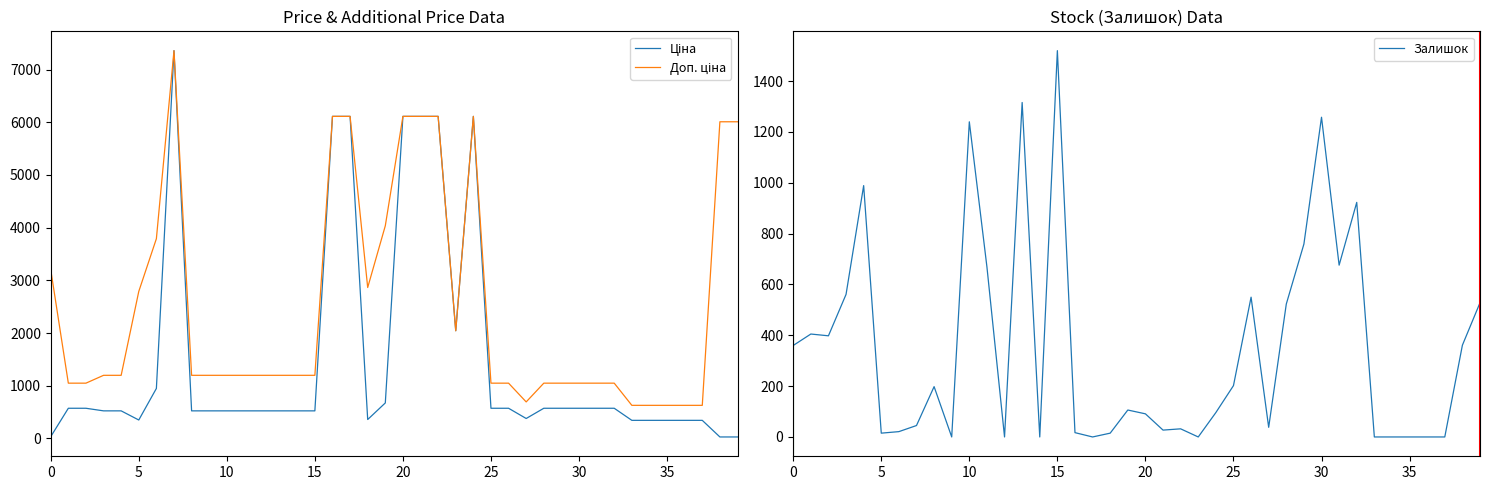

Where is Доп. ціна nearest to the value 3993?

19